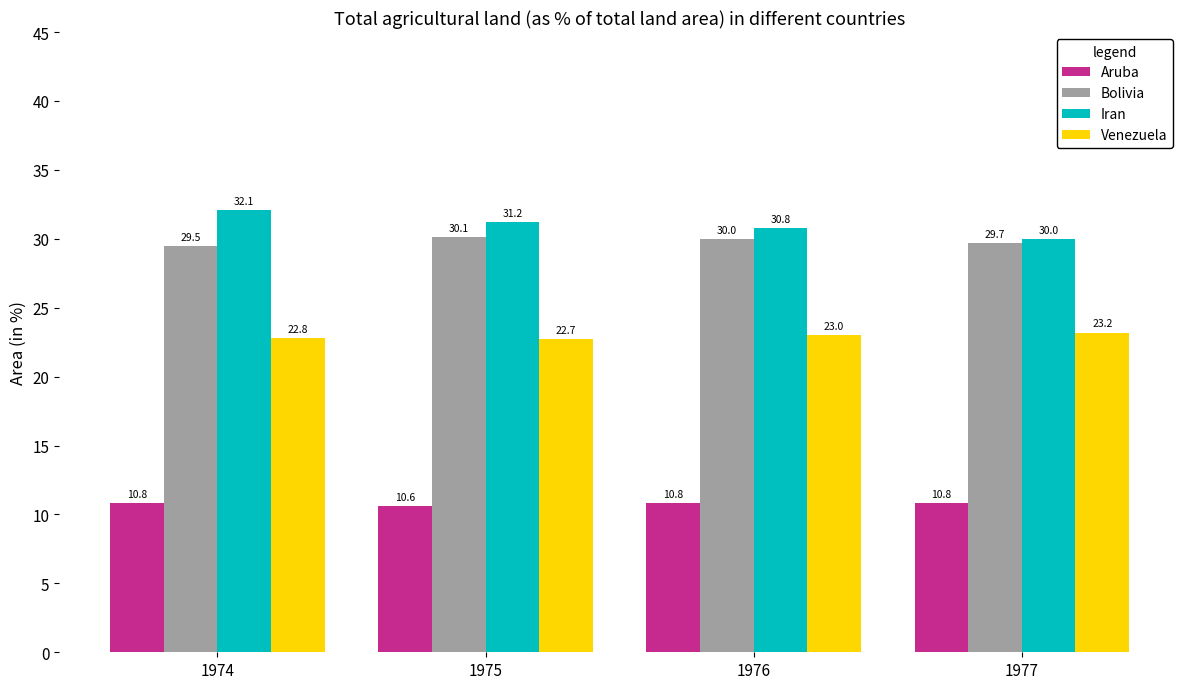

At which category is the sum across all series the highest?

1974